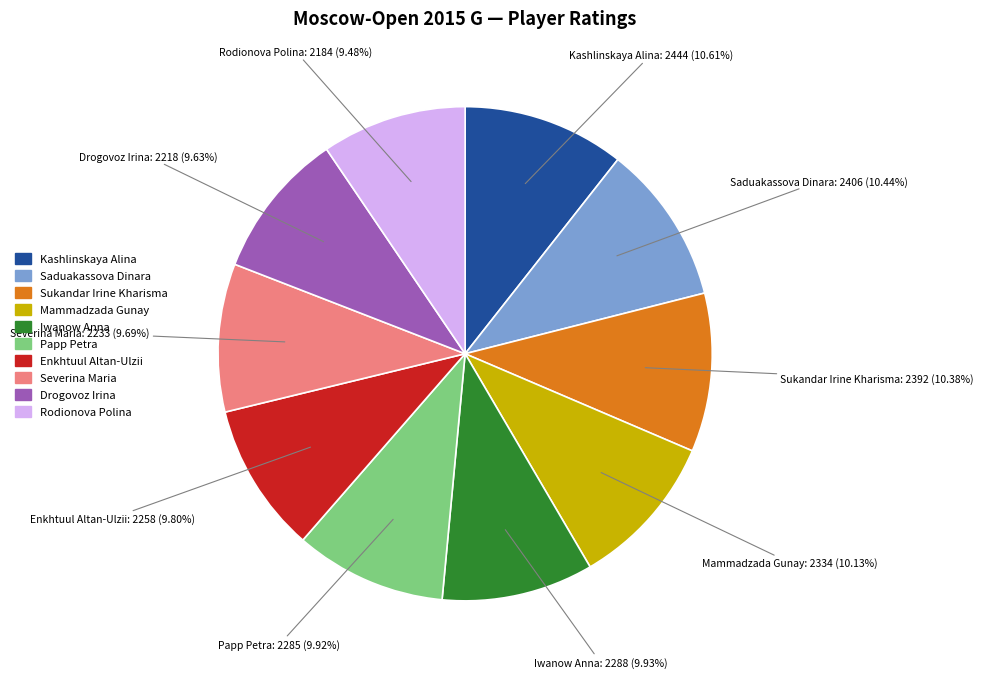

What percentage do Sukandar Irine Kharisma and Enkhtuul Altan-Ulzii together represent?

20.2%